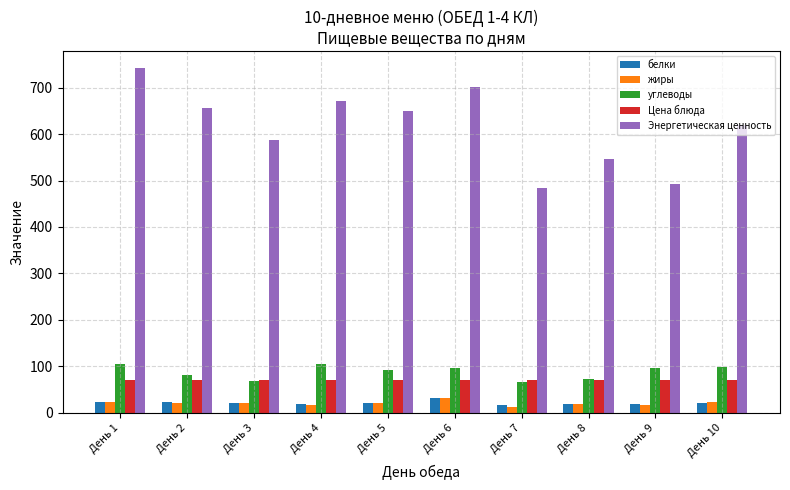

What is the total value across all series at День 1?

962.0